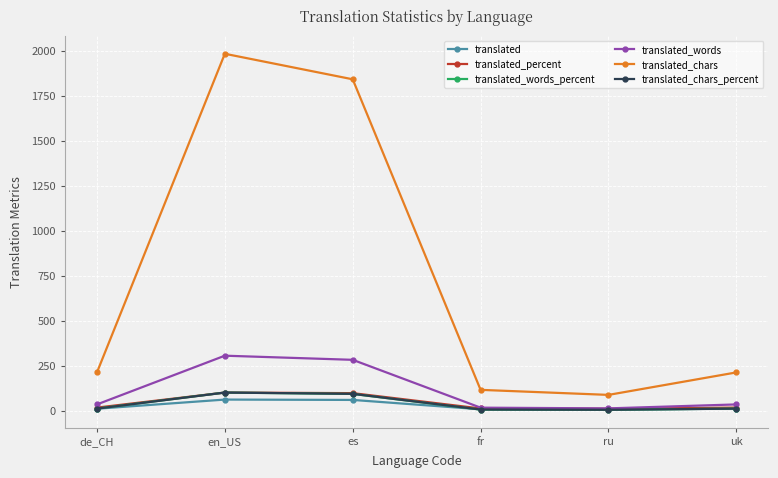

What is the difference between the second highest and second lowest values in the translated_percent series?

85.3